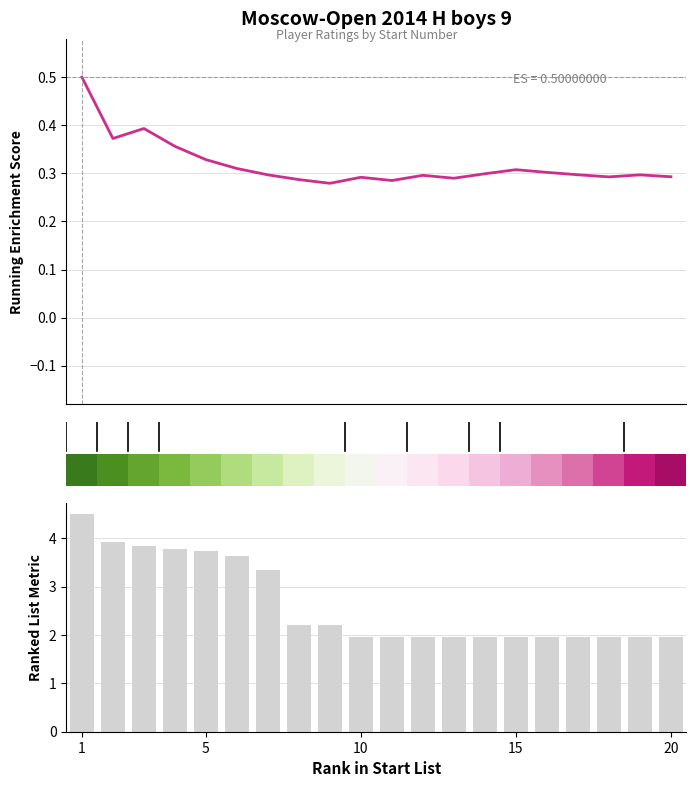

How many Rating values are between 0 and 1?

20